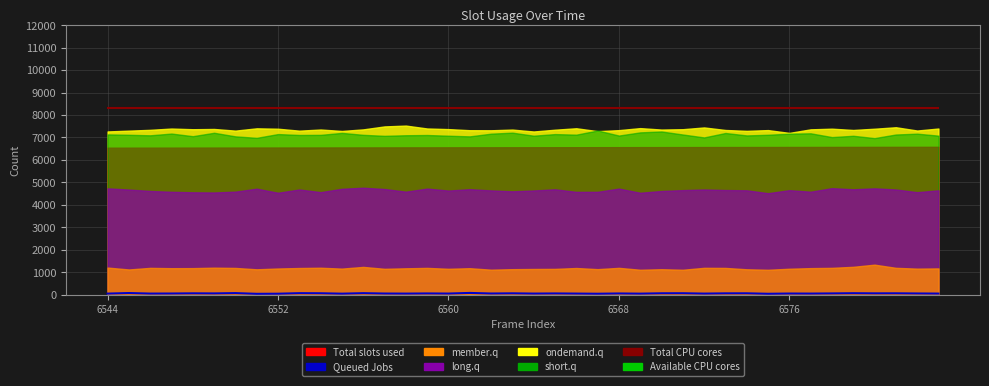

What is the sum of all Queued Jobs values?

2118